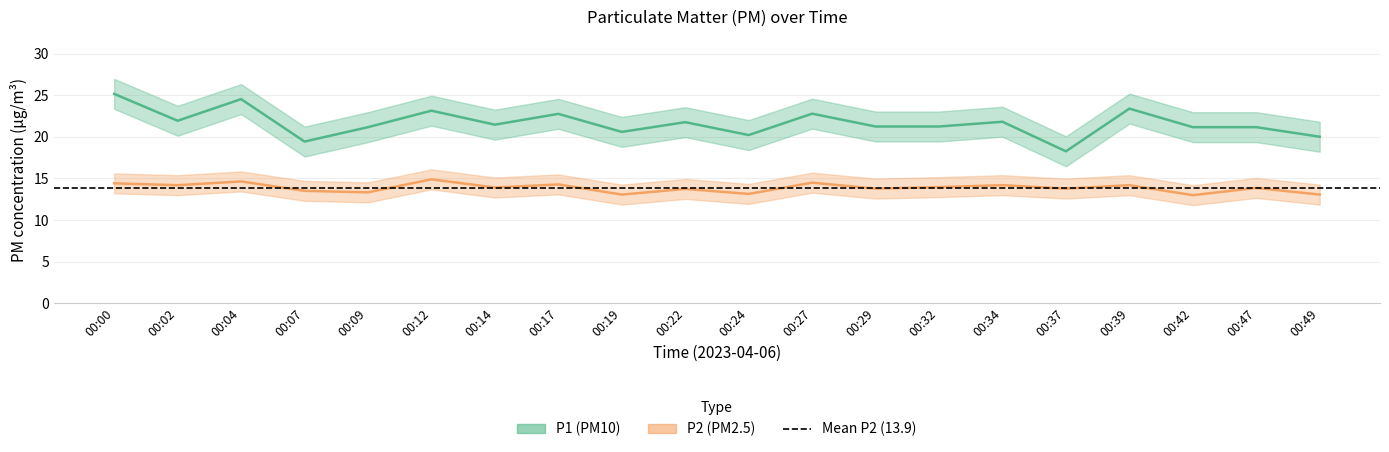

True or false: P2 and P1 cross at least once.

False